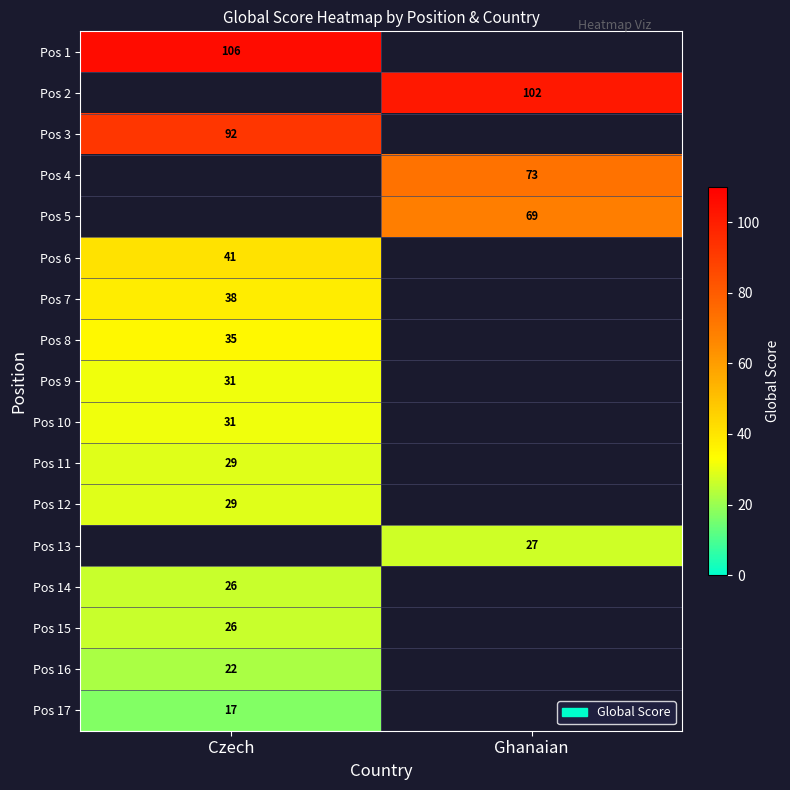

Is it true that Pos 4 equals 118 at Ghanaian?

False